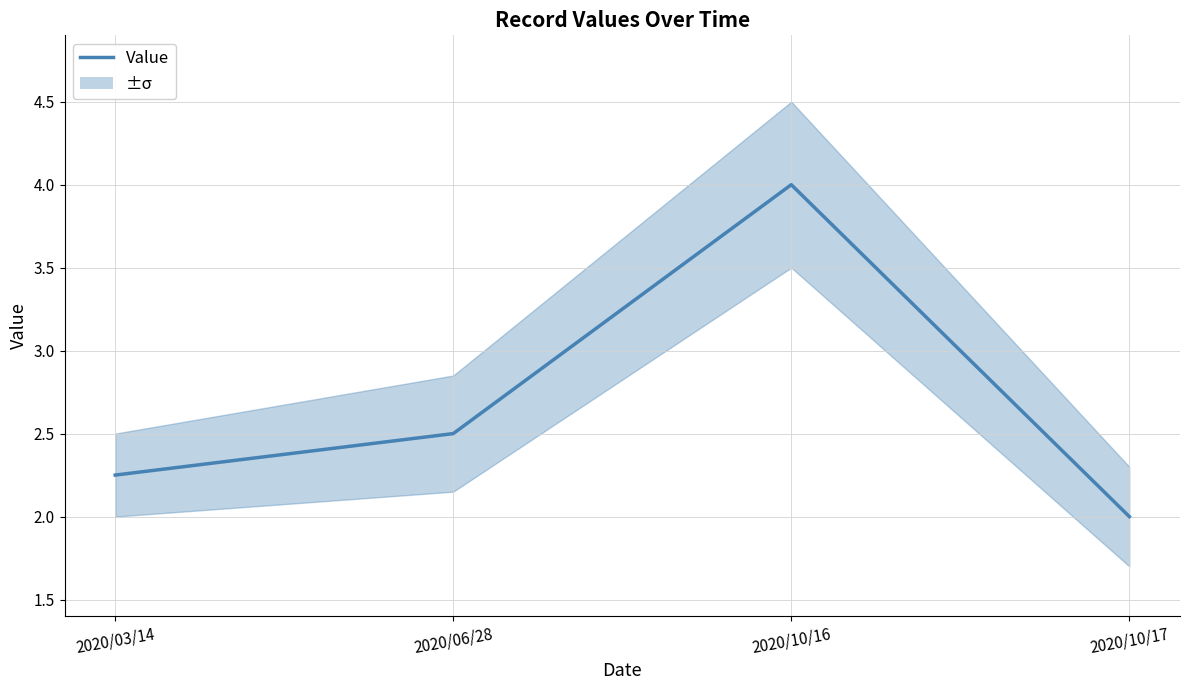

What is the sum of all values?

10.8